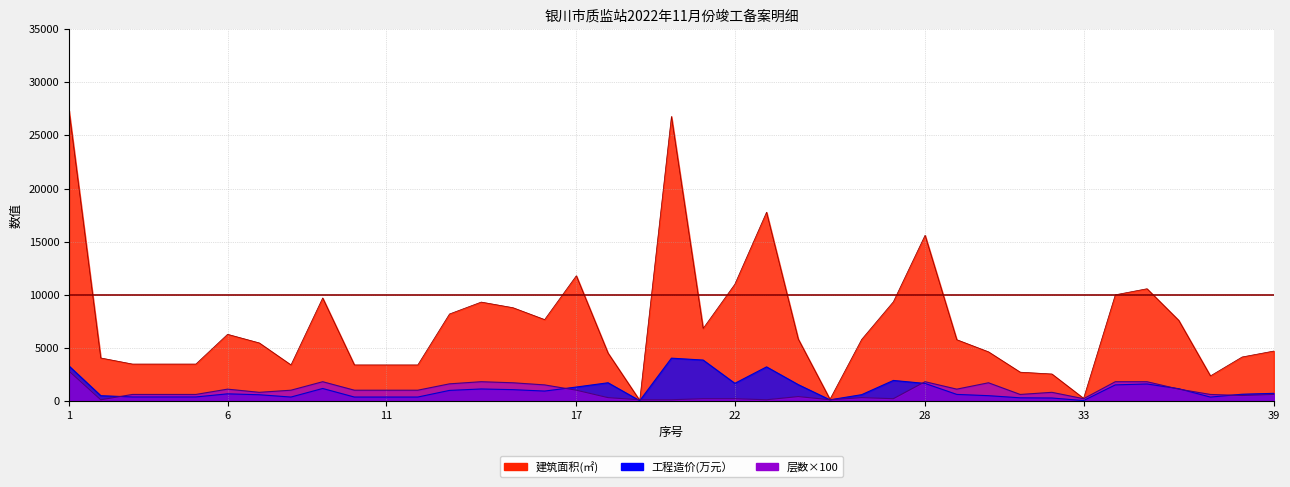

What is the difference between the second highest and minimum values in the 建筑面积(㎡) series?

26755.1